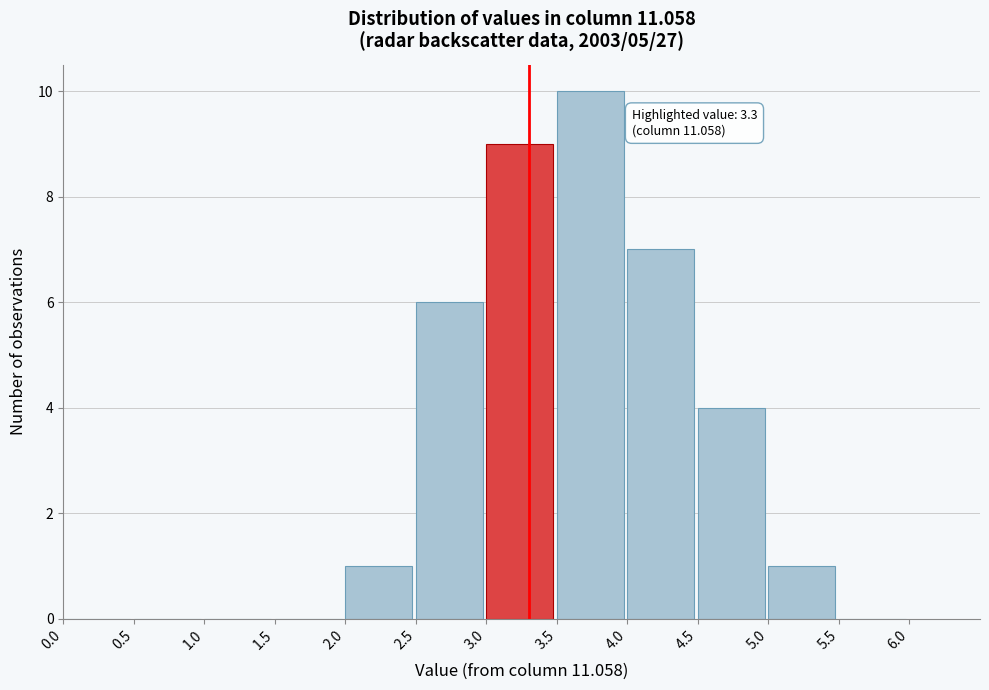

Which range on the x-axis has the tallest bar?

3.5 to 4.0